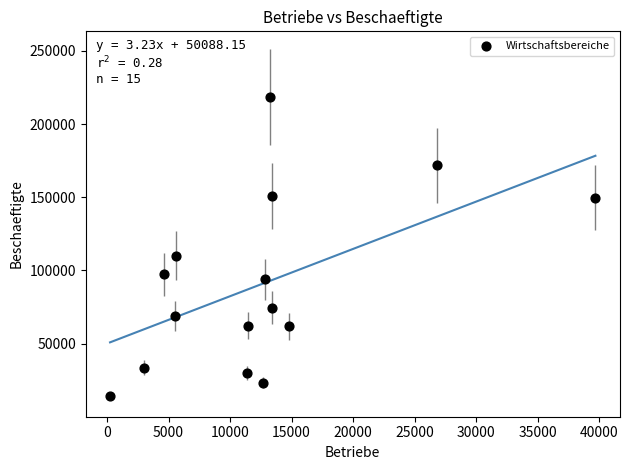

What Y value in the scatter plot is closest to 116393?

110120